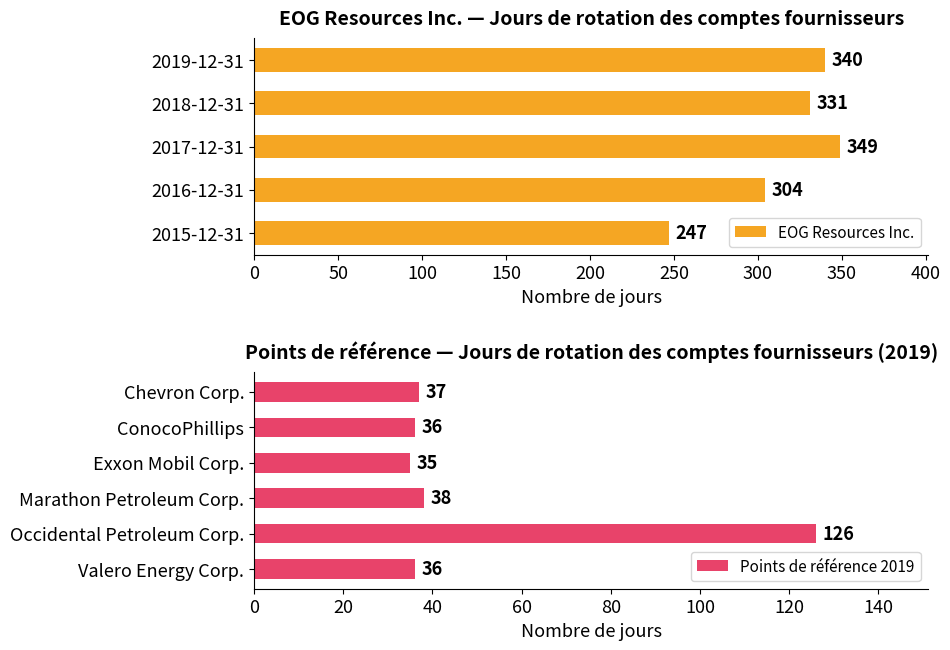

What is the highest value of the 2015-12-31 series?

247